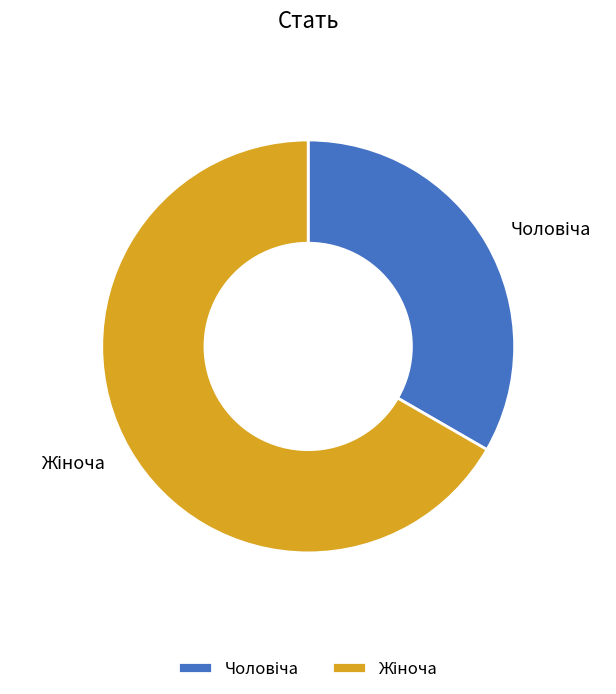

Combined, what portion of the pie is Жіноча and Чоловіча?

100.0%